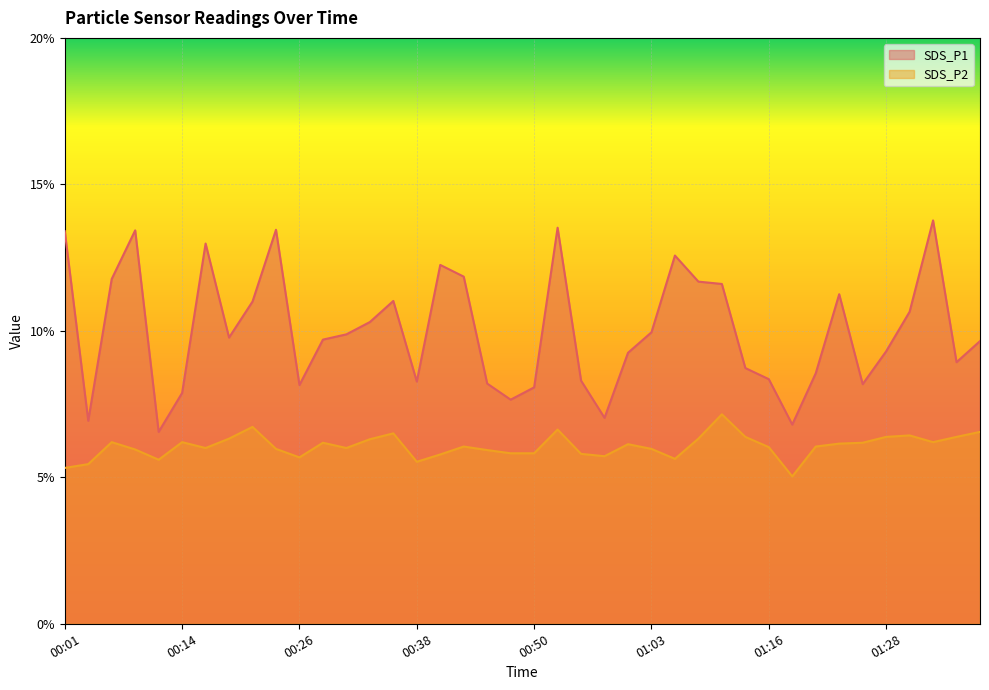

What is the sum of the SDS_P1 values at 00:23 and 01:38?

23.1